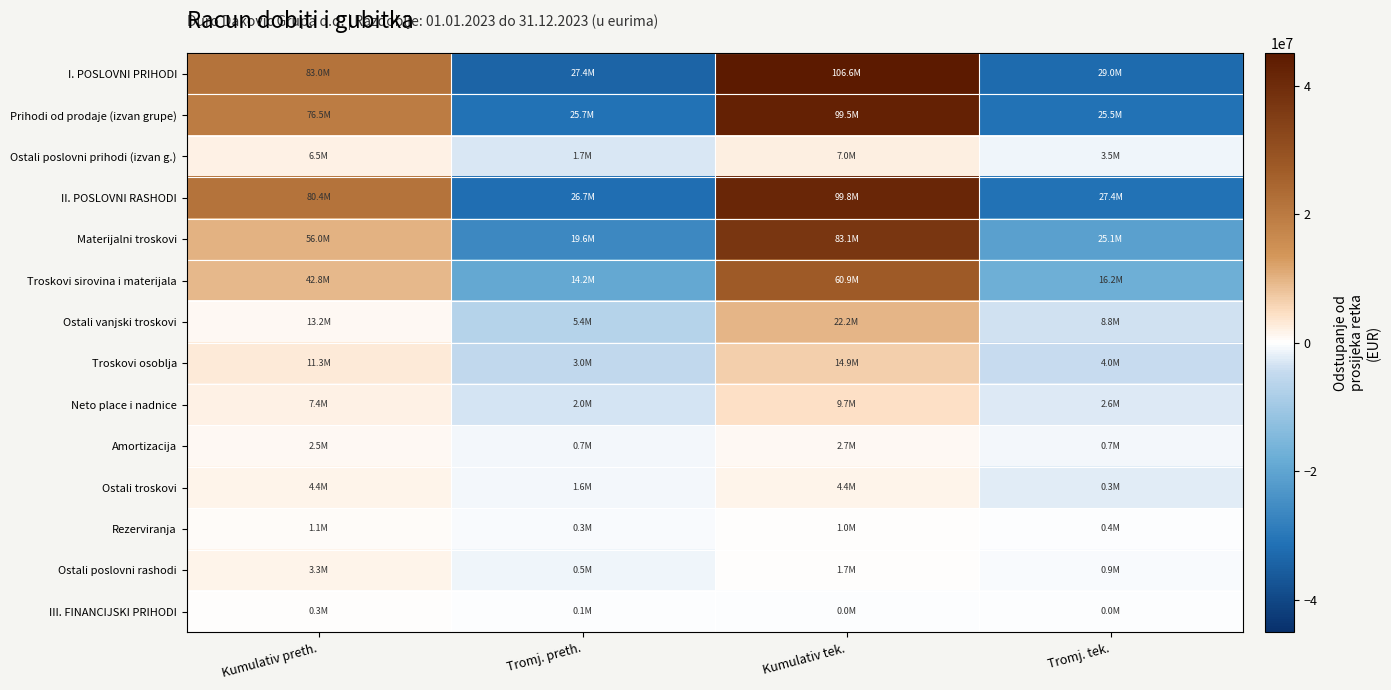

Which series has the largest total across all categories?

I. POSLOVNI PRIHODI